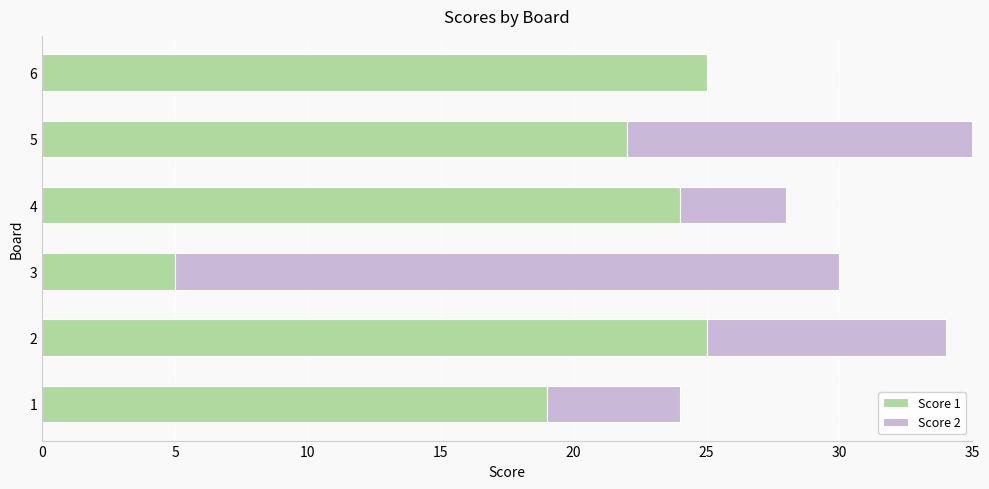

What is the difference between the highest and lowest values at 6?

25